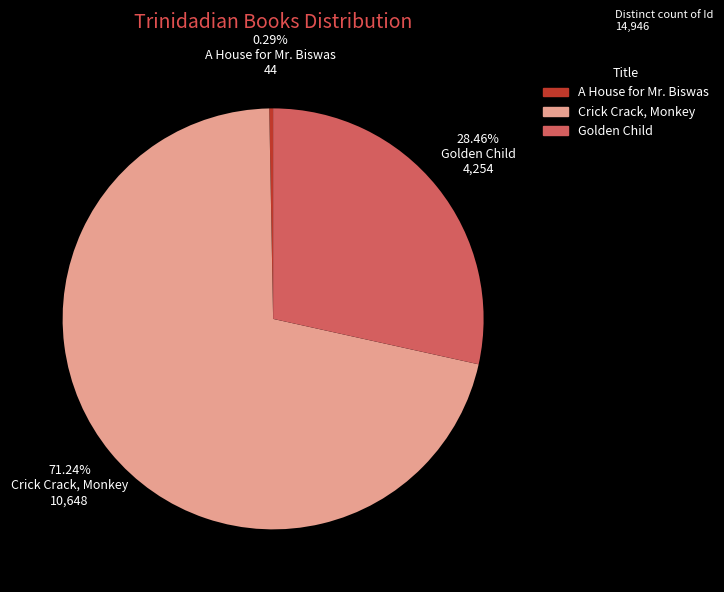

What percentage do Crick Crack, Monkey and Golden Child together represent?

99.7%